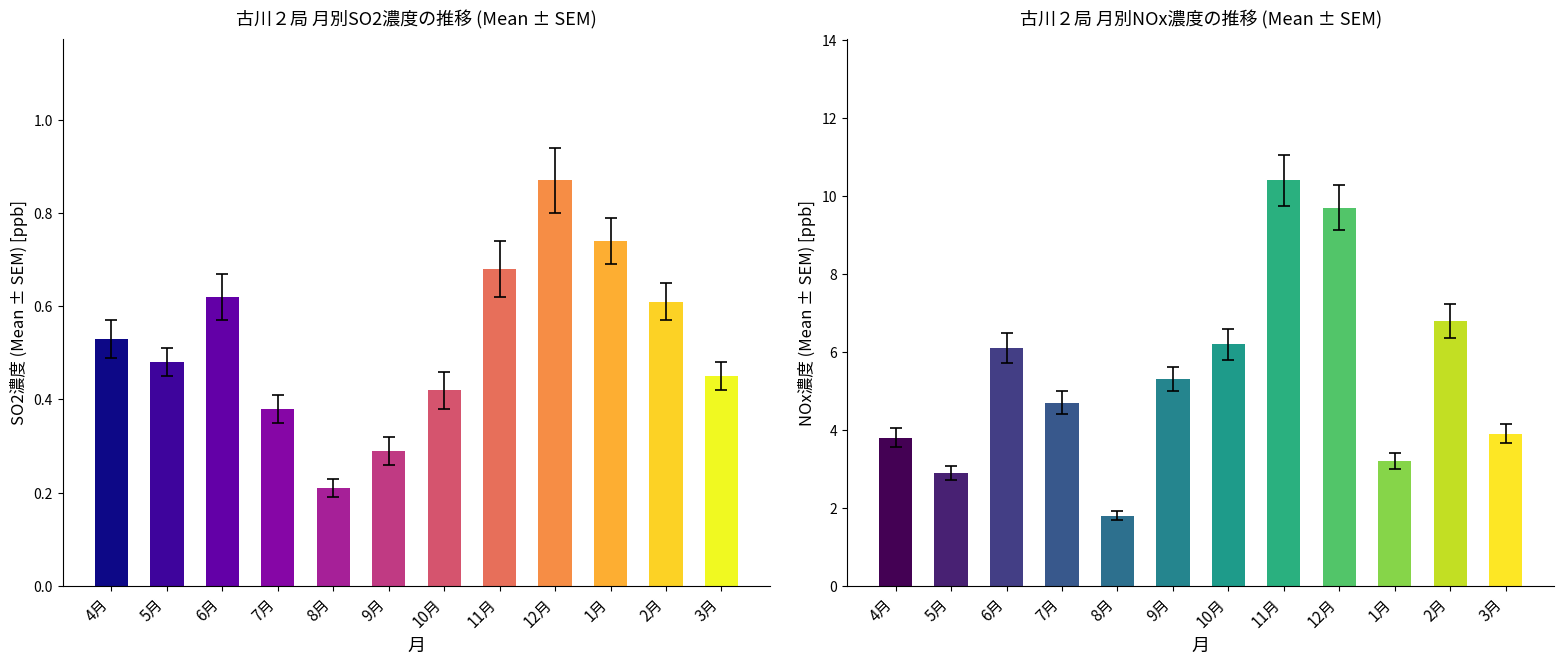

Is the value of SO2 at 7月 greater than the value of NOx at 10月?

No